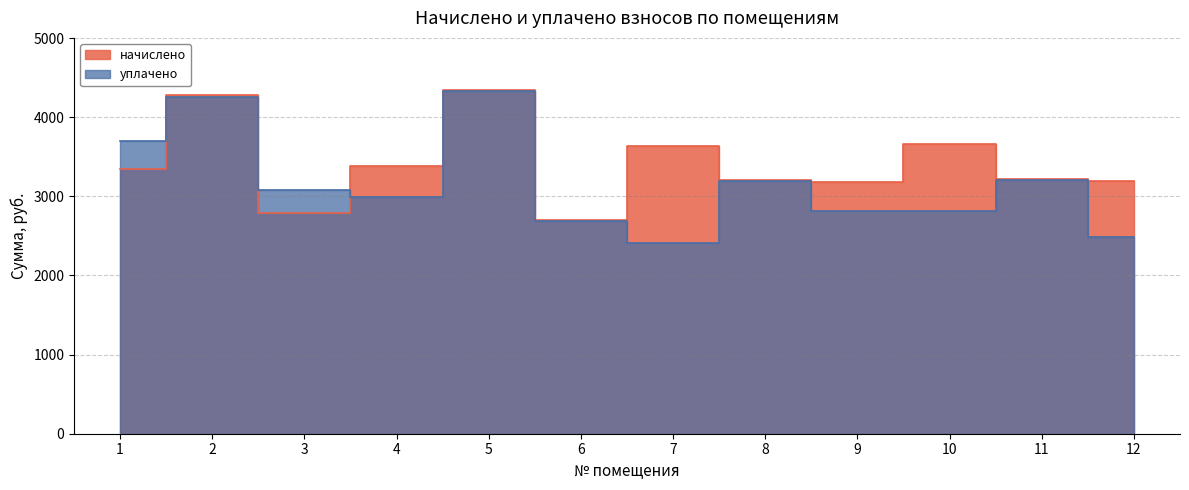

What is the difference between the maximum and second lowest values in the начислено series?

1560.6